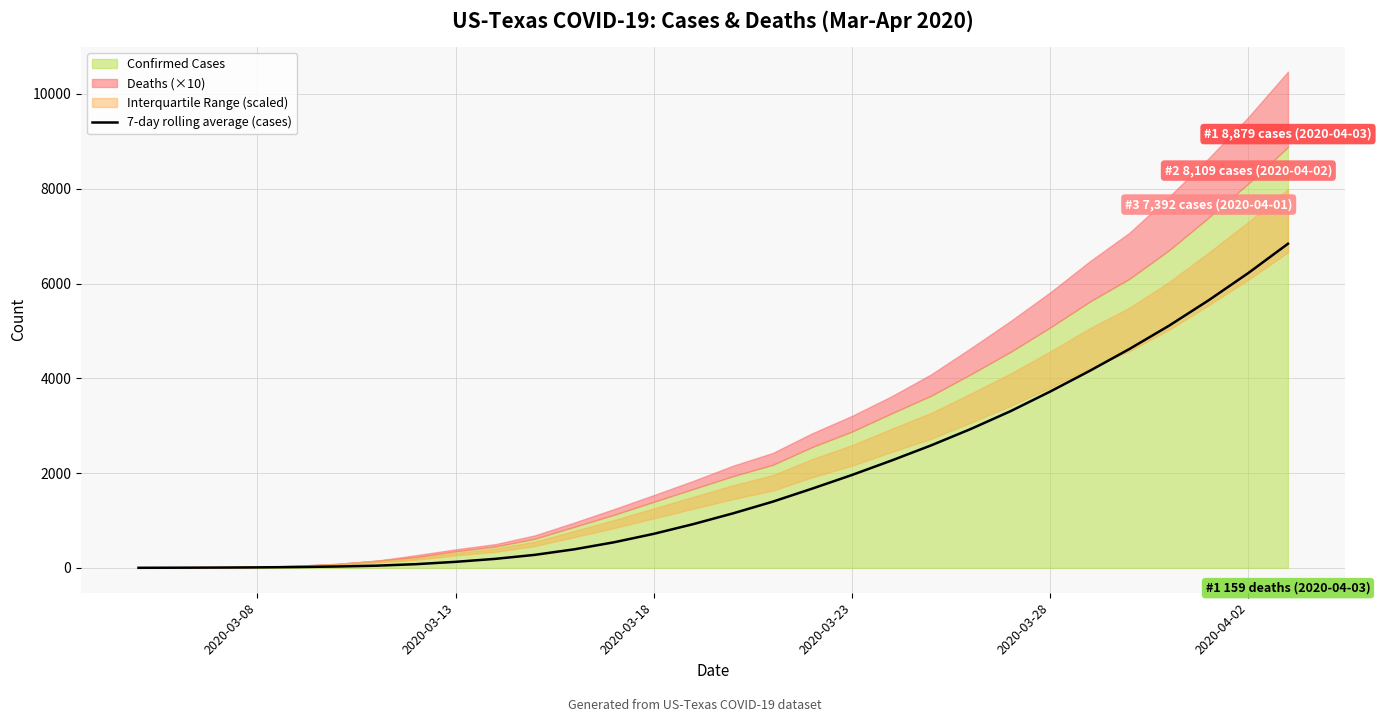

The value of 7-day rolling average (cases) at 2020-04-02 is 6221.6. True or false?

True